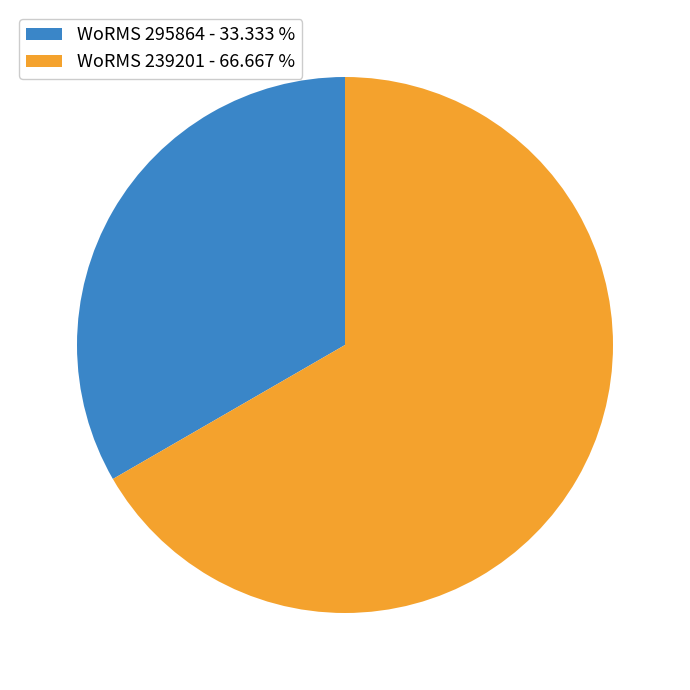

Does any single category account for the majority?

Yes